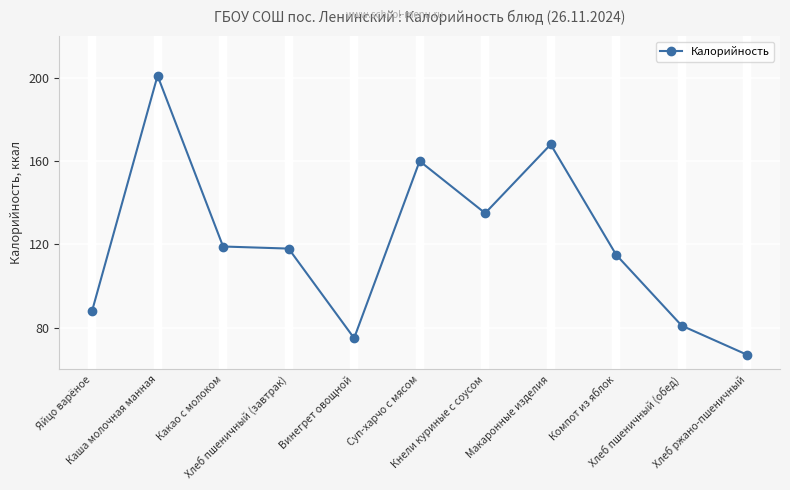

Is it true that the value at Суп-харчо с мясом is 160?

True